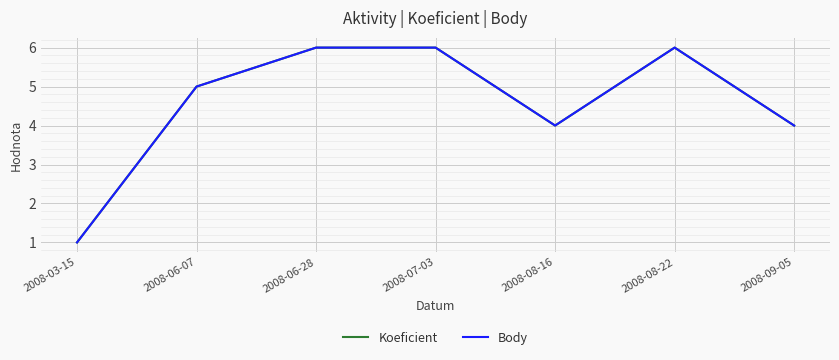

Does the chart have visible grid lines?

Yes